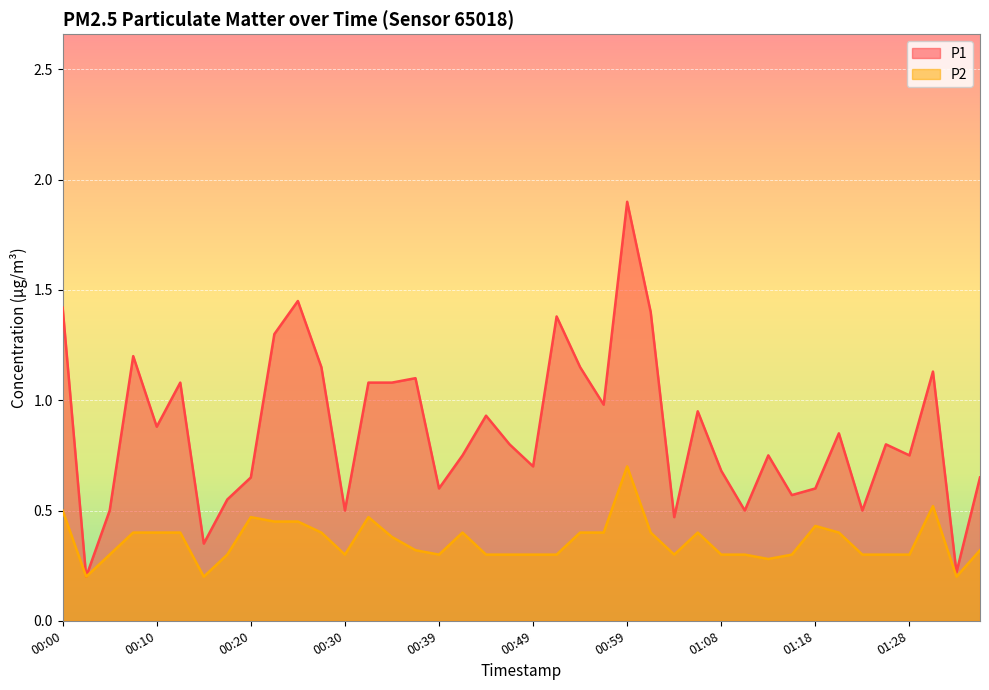

True or false: P2 and P1 intersect in this chart.

False